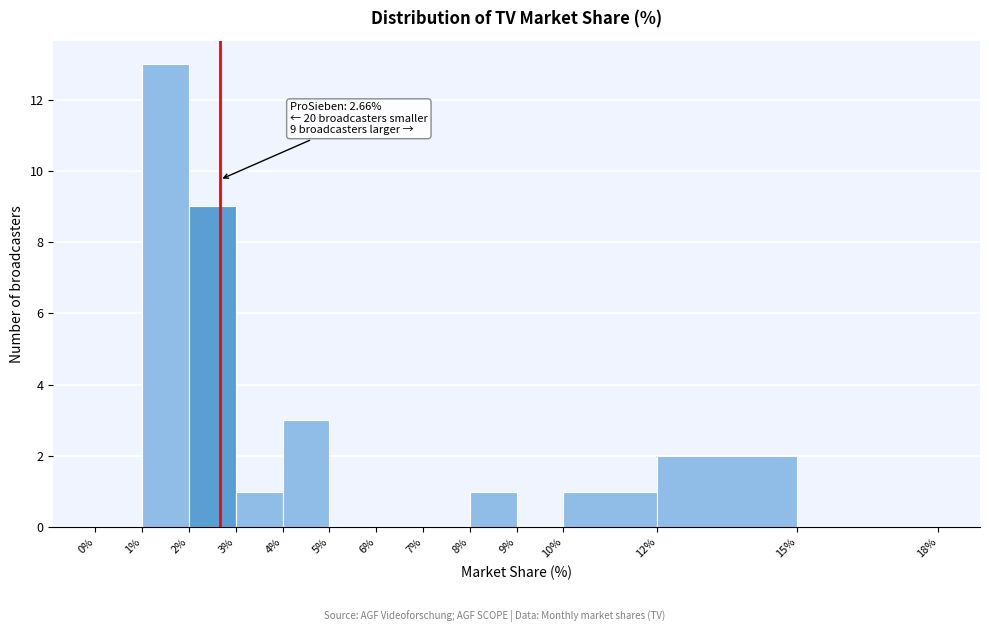

Which range on the x-axis has the tallest bar?

1% to 2%